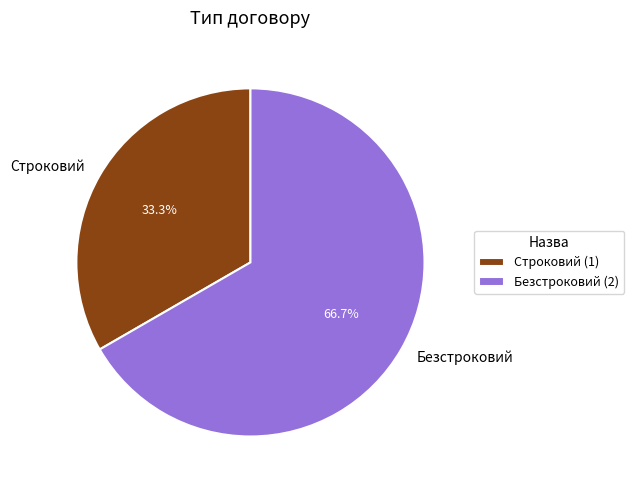

Count the number of slices in the pie.

2